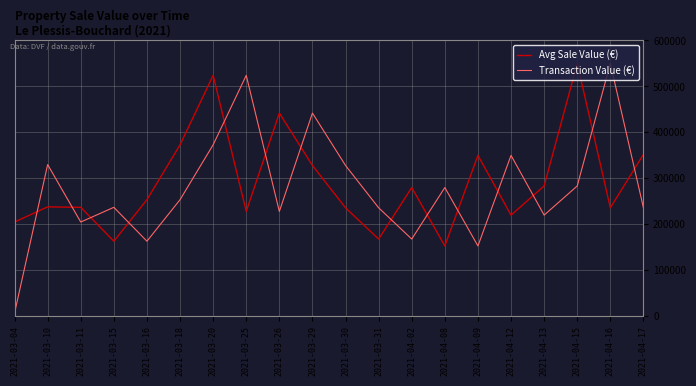

What is the average value of the Avg Sale Value (€) series?

291020